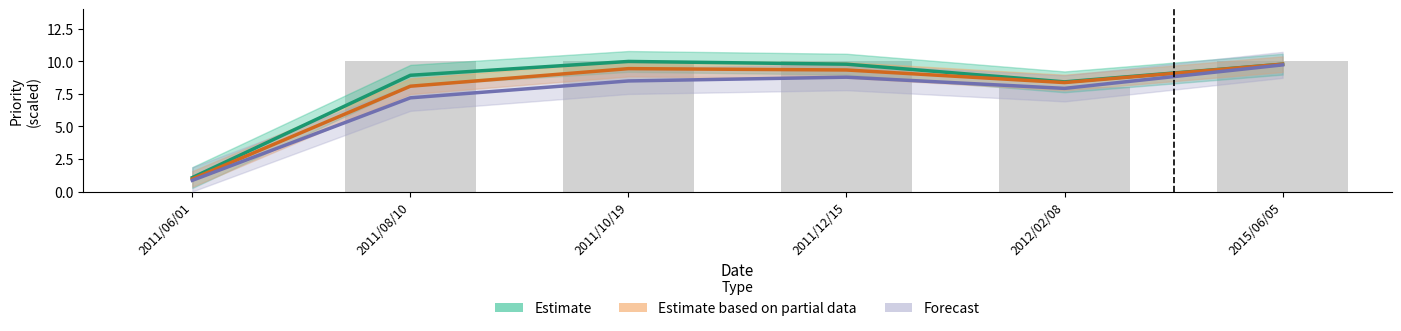

What is the sum of all Estimate values?

48.0